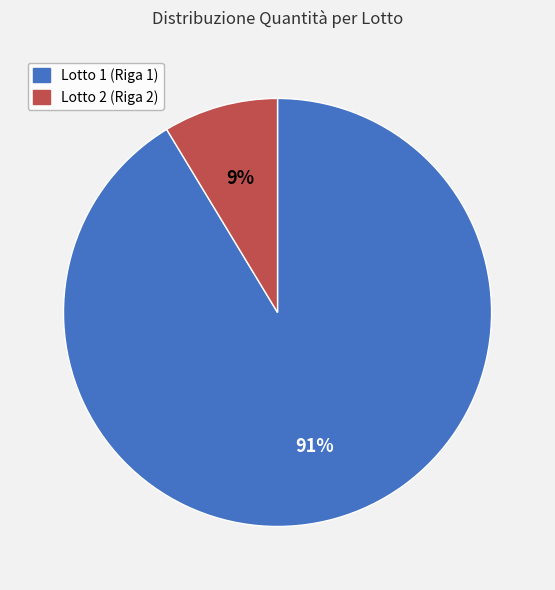

Between Lotto 2 (Riga 2) and Lotto 1 (Riga 1), which is larger?

Lotto 1 (Riga 1)